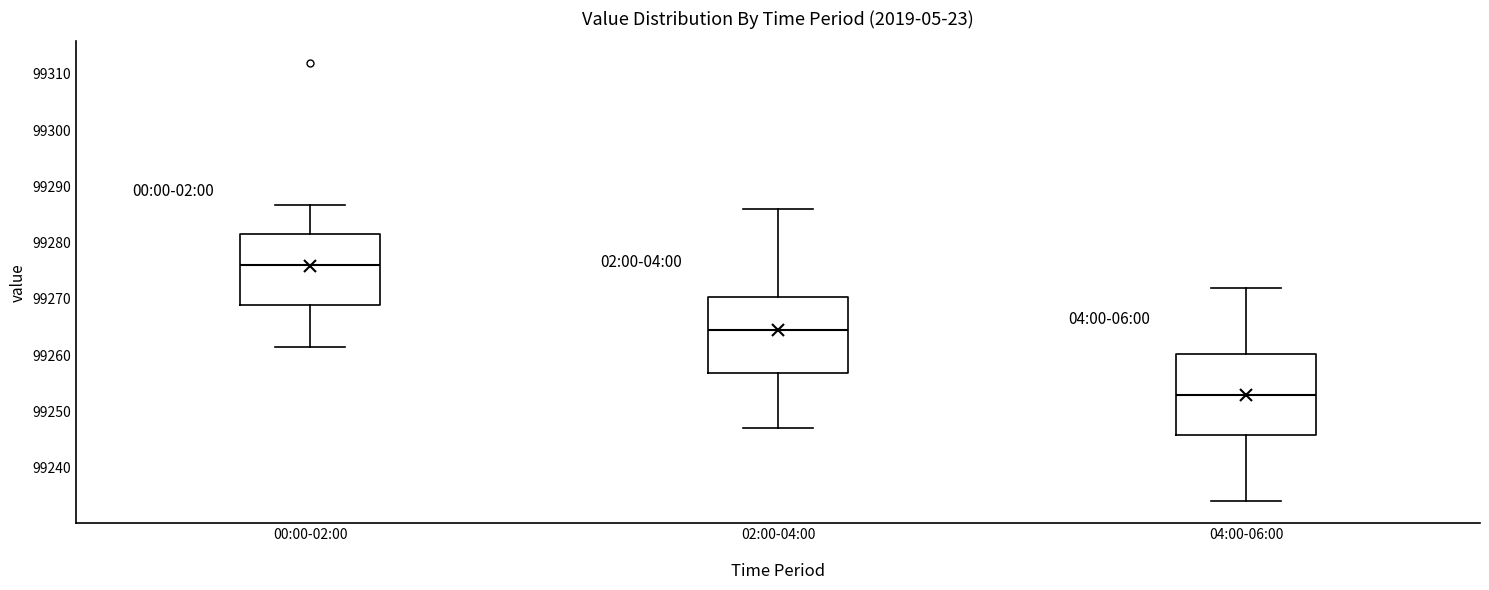

Which box's median line is the lowest?

04:00-06:00